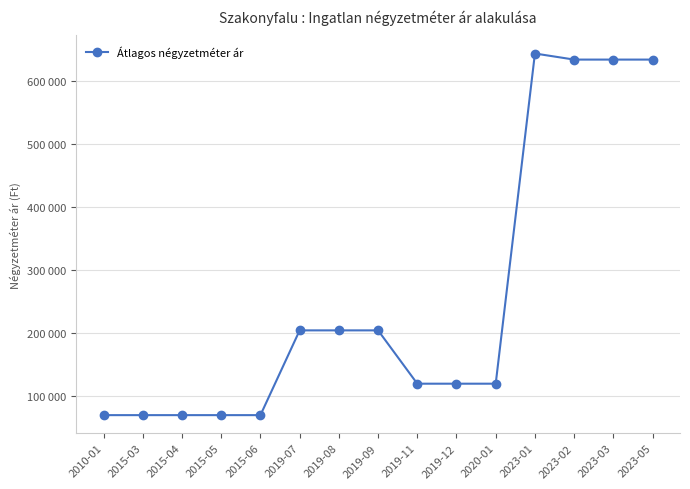

Rank the categories by value from lowest to highest.

2010-01, 2015-03, 2015-04, 2015-05, 2015-06, 2019-11, 2019-12, 2020-01, 2019-07, 2019-08, 2019-09, 2023-02, 2023-03, 2023-05, 2023-01